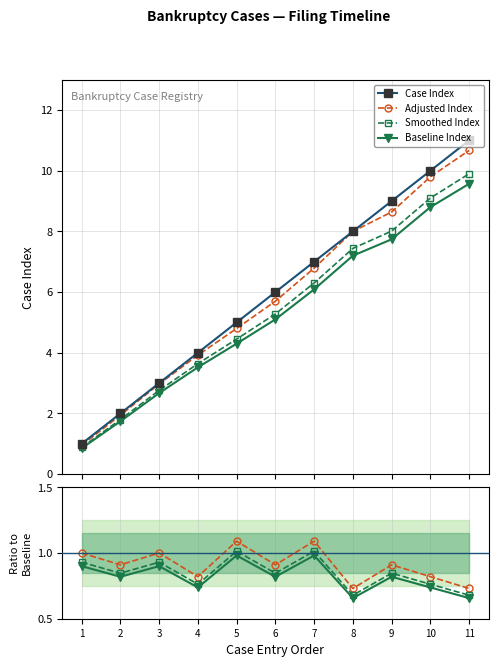

What is the maximum value shown in the chart?

11